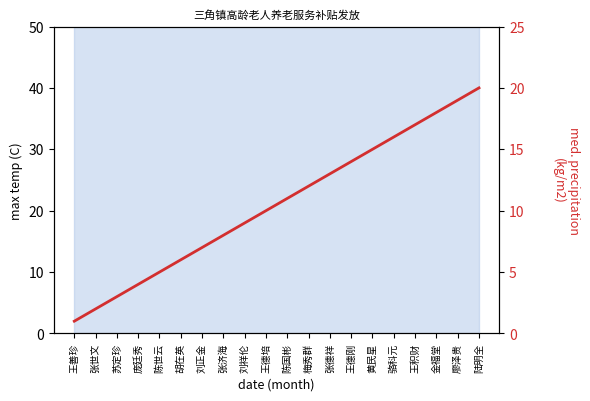

What is the label of the 6th point from the right?

黄民星